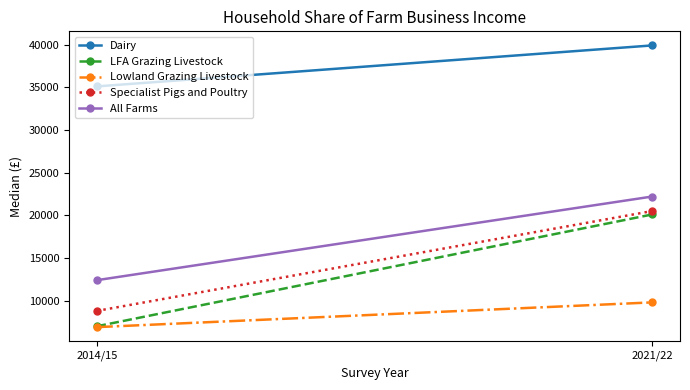

How many lines are shown in the chart?

5